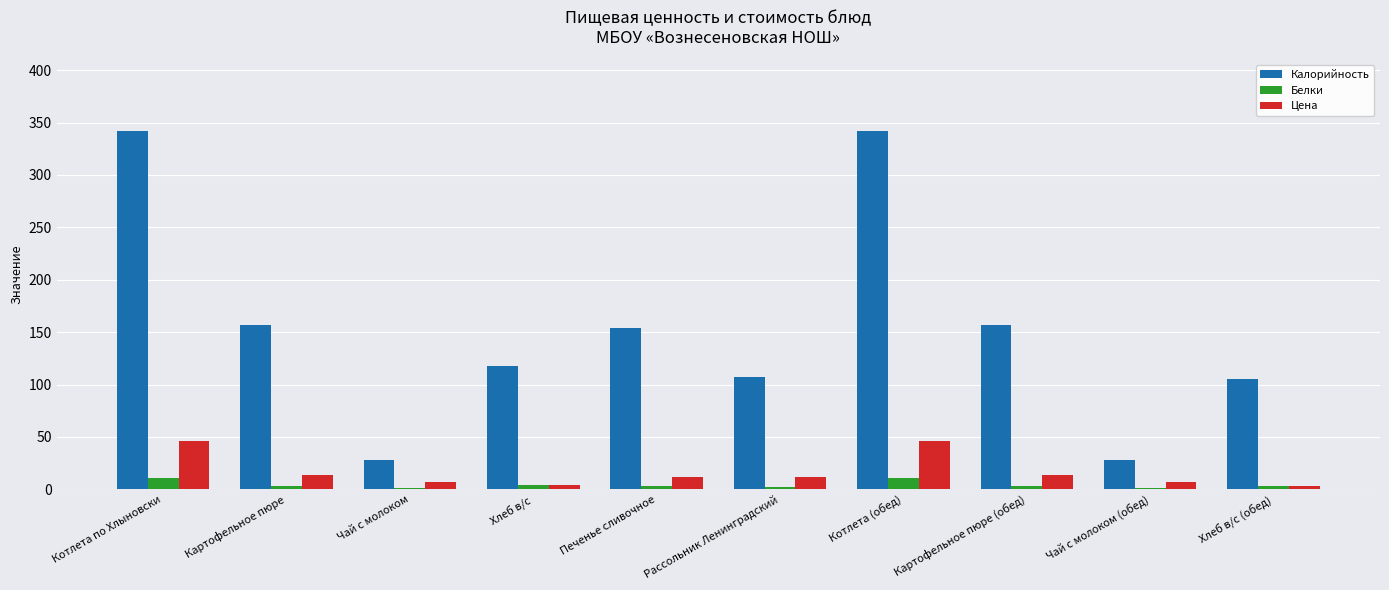

List the series in order of their peak value, highest first.

Калорийность, Цена, Белки